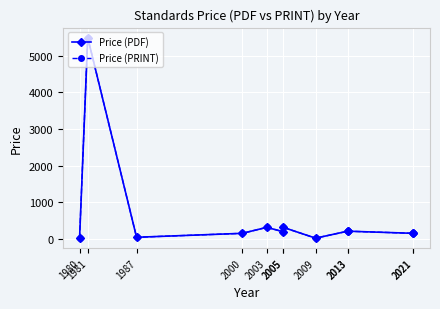

Which category has the lowest value in the Price (PDF) series?

2009